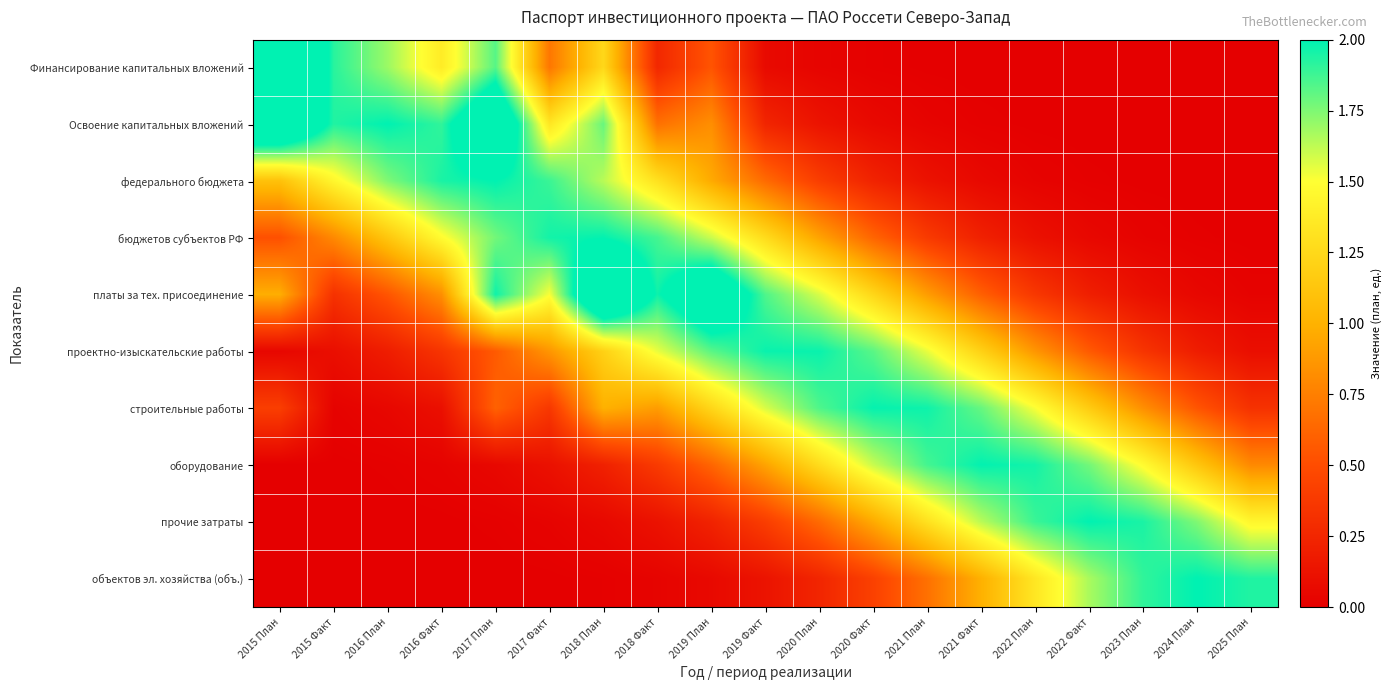

At how many categories does at least one series exceed 2?

4